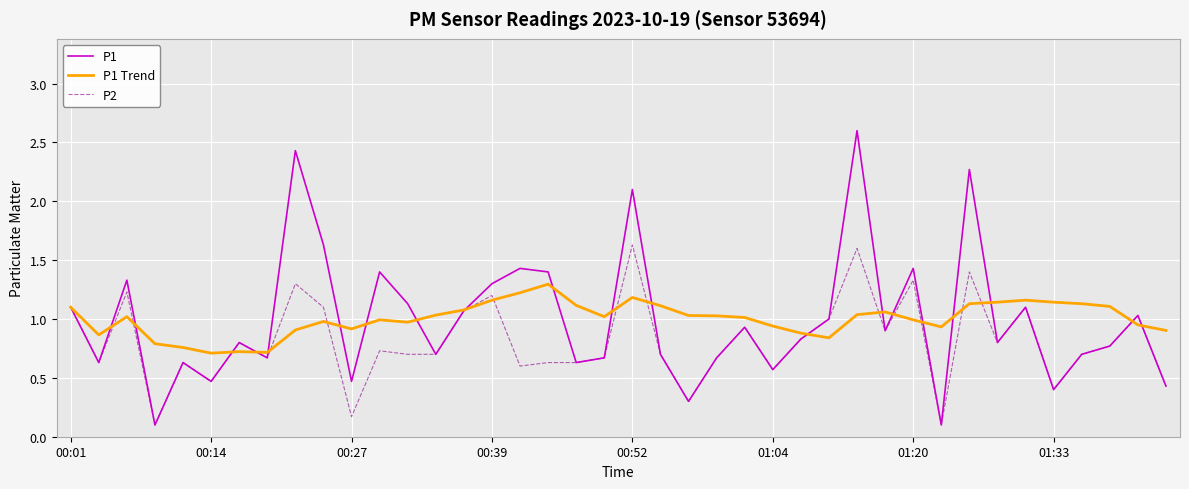

What is the highest value of the P1 Trend series?

1.3